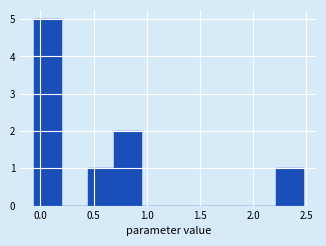

Reading left to right, transcribe this chart: for each bar, give the range it covers on the x-axis and its height. Neither the bar edges nor the heights are printed on the chart, so give them approximately, as read against the axes.

-0.05 to 0.20: 5
0.20 to 0.45: 0
0.45 to 0.70: 1
0.70 to 0.95: 2
0.95 to 1.20: 0
1.20 to 1.45: 0
1.45 to 1.70: 0
1.70 to 1.95: 0
1.95 to 2.20: 0
2.20 to 2.45: 1